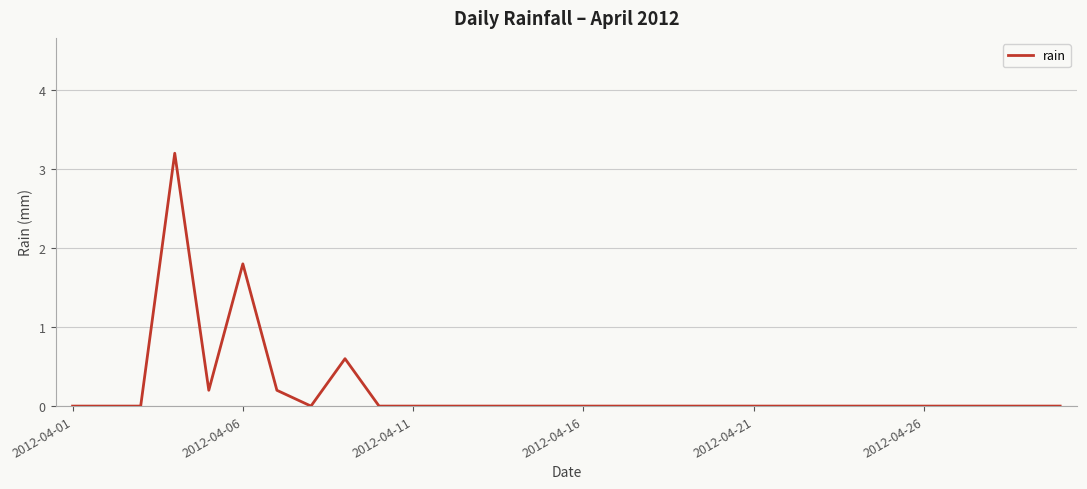

Count the number of data series in this chart.

1